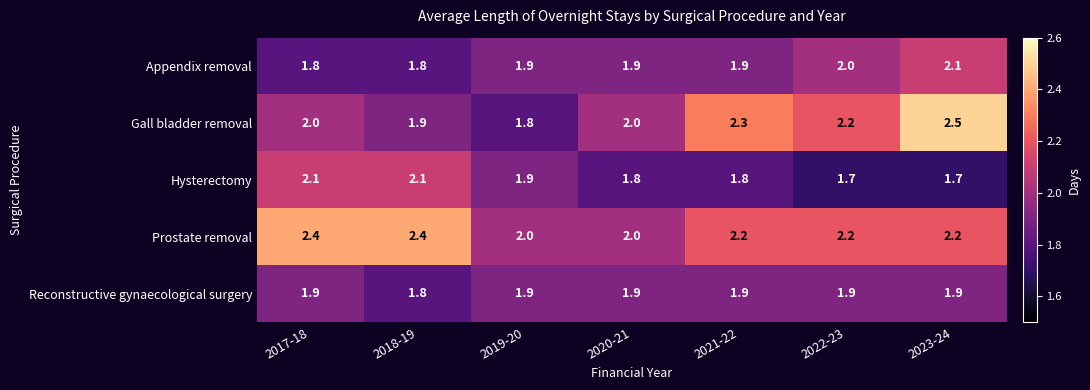

What is the maximum value for Reconstructive gynaecological surgery?

1.9